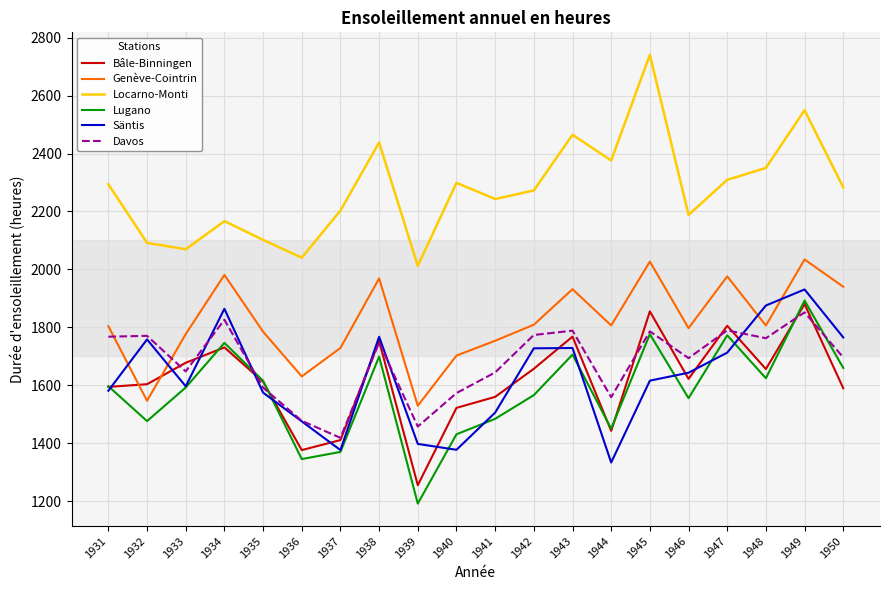

What is the difference between the Genève-Cointrin values at 1934 and 1950?

41.0